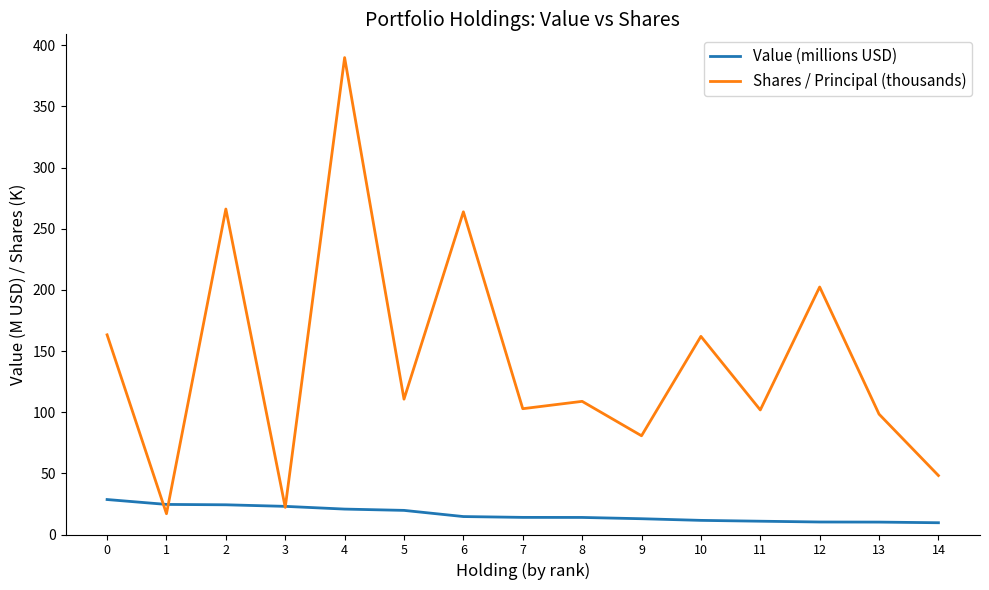

At 13, list the series in order from largest to smallest.

Shares / Principal (thousands), Value (millions USD)